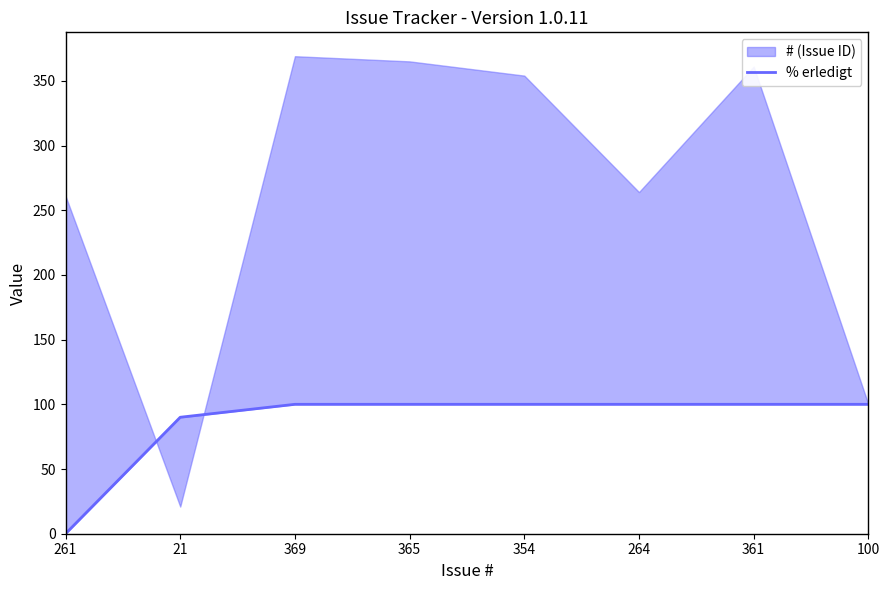

What is the label of the 1st point from the right?

100